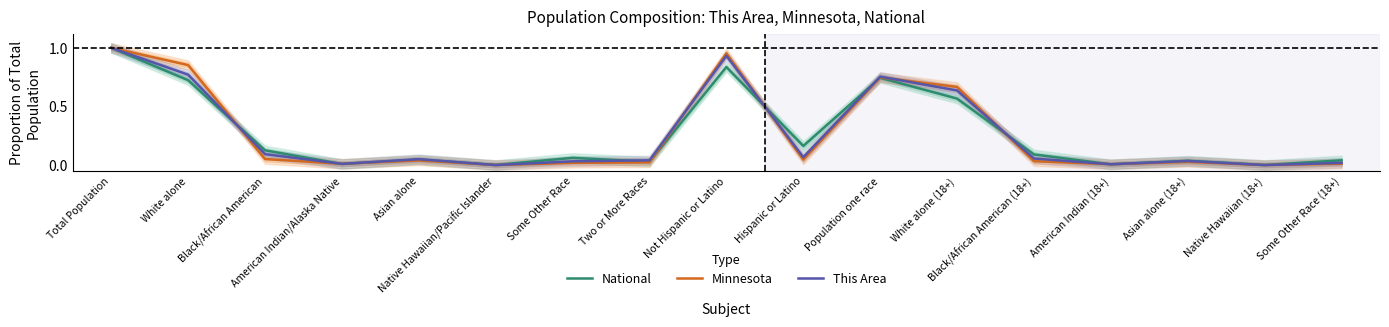

At which category does This Area reach its first local valley?

American Indian/Alaska Native